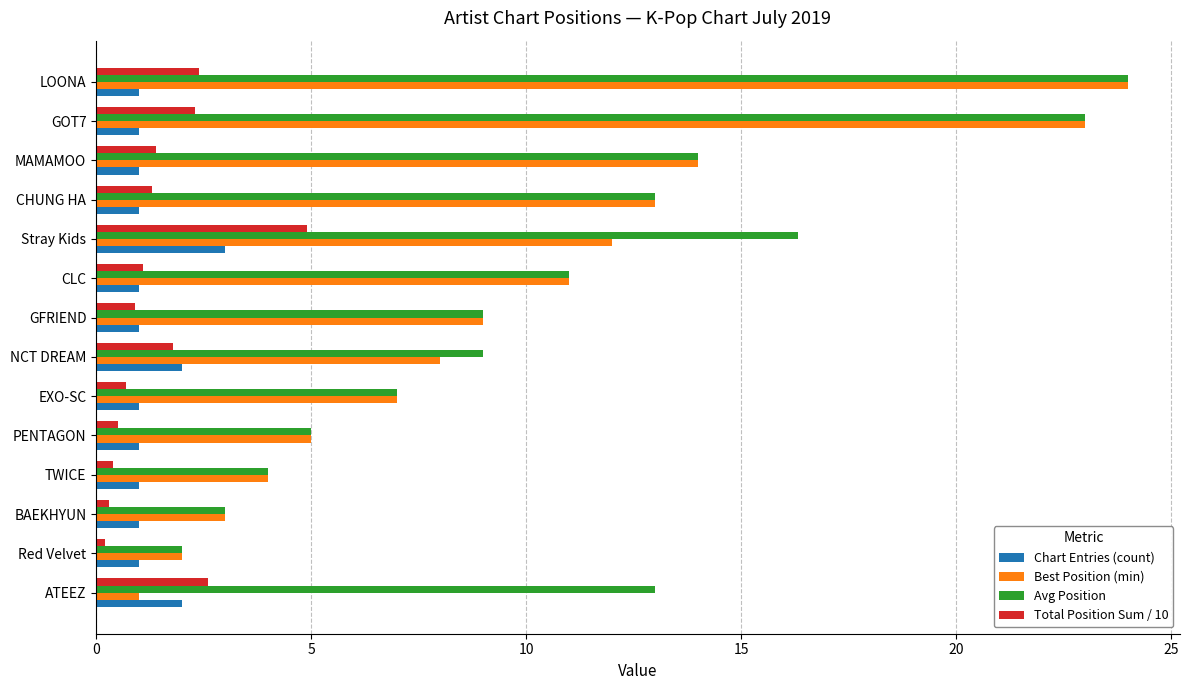

What is the total value across all series at Stray Kids?

36.2